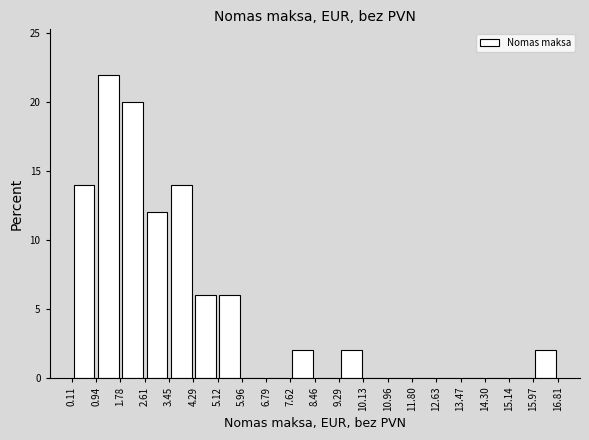

Reading left to right, transcribe this chart: for each bar, give the range it covers on the x-axis and its height. The values are not printed on the chart, so give them approximately, as read against the axis.

0.11 to 0.94: 14
0.94 to 1.78: 22
1.78 to 2.61: 20
2.61 to 3.45: 12
3.45 to 4.29: 14
4.29 to 5.12: 6
5.12 to 5.96: 6
5.96 to 6.79: 0
6.79 to 7.62: 0
7.62 to 8.46: 2
8.46 to 9.29: 0
9.29 to 10.13: 2
10.13 to 10.96: 0
10.96 to 11.80: 0
11.80 to 12.63: 0
12.63 to 13.47: 0
13.47 to 14.30: 0
14.30 to 15.14: 0
15.14 to 15.97: 0
15.97 to 16.81: 2